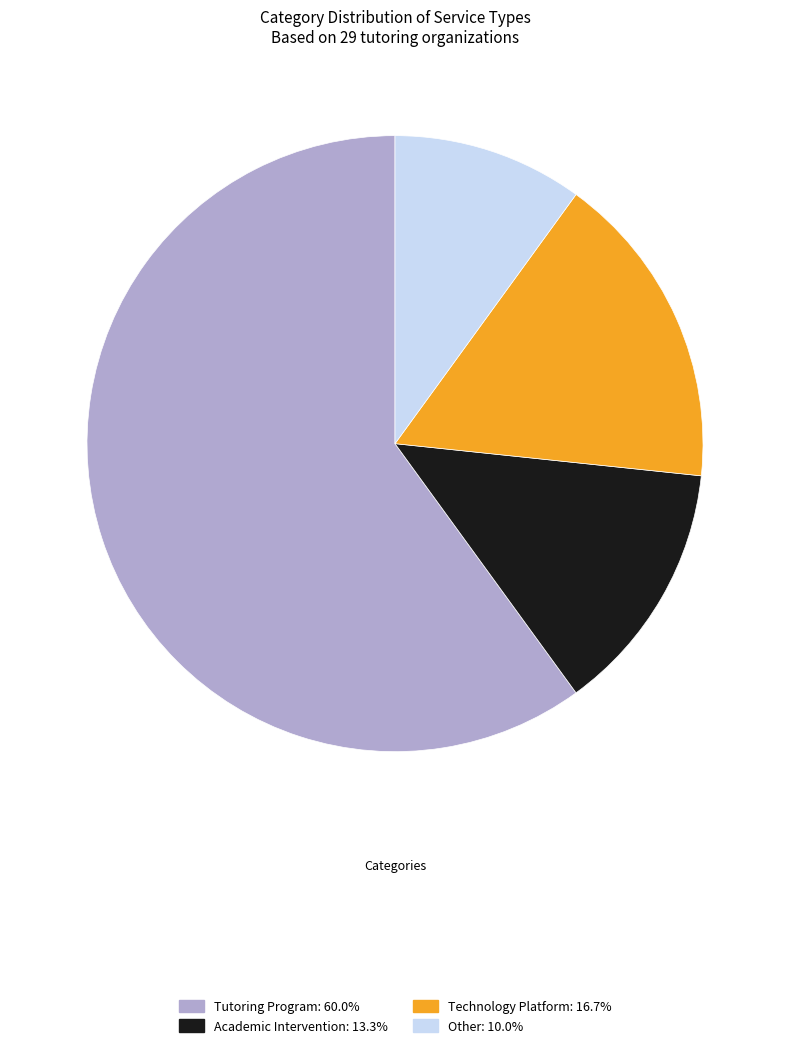

Approximately how many times larger is the value at Technology Platform compared to Tutoring Program?

0.3